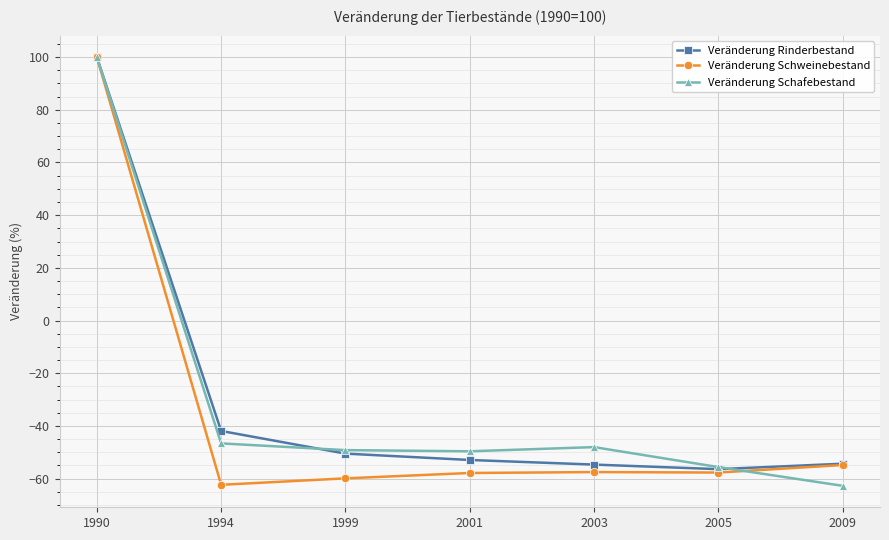

What is the total value across all series at 1990?

300.0